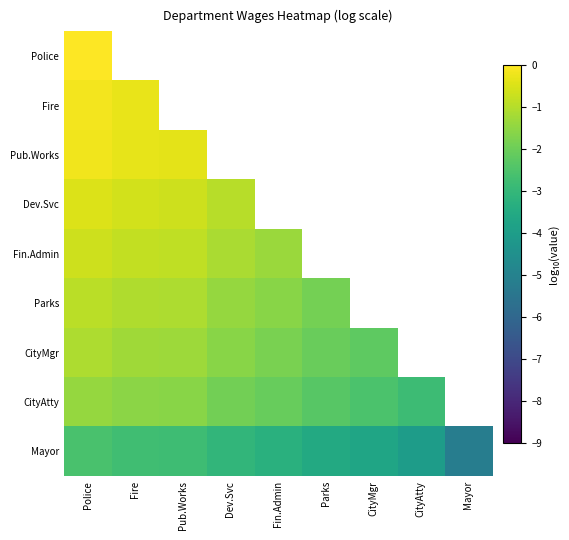

At which category is the sum across all series the highest?

Police